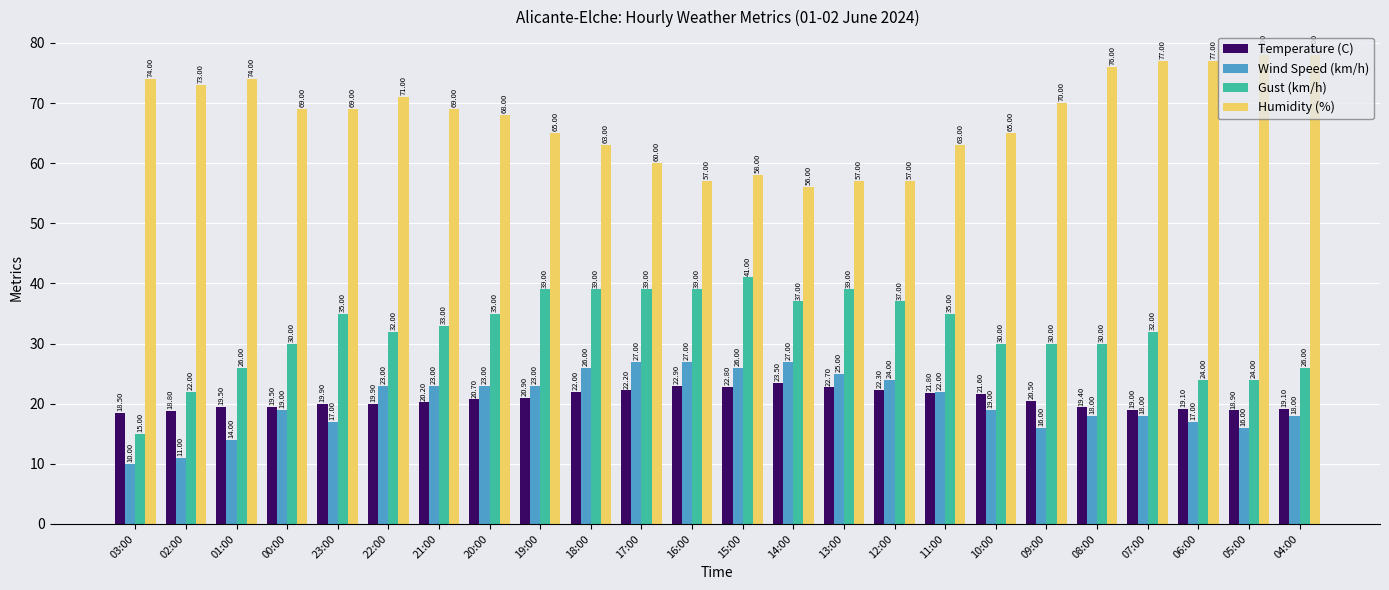

What is the total value across all series at 06:00?

137.1